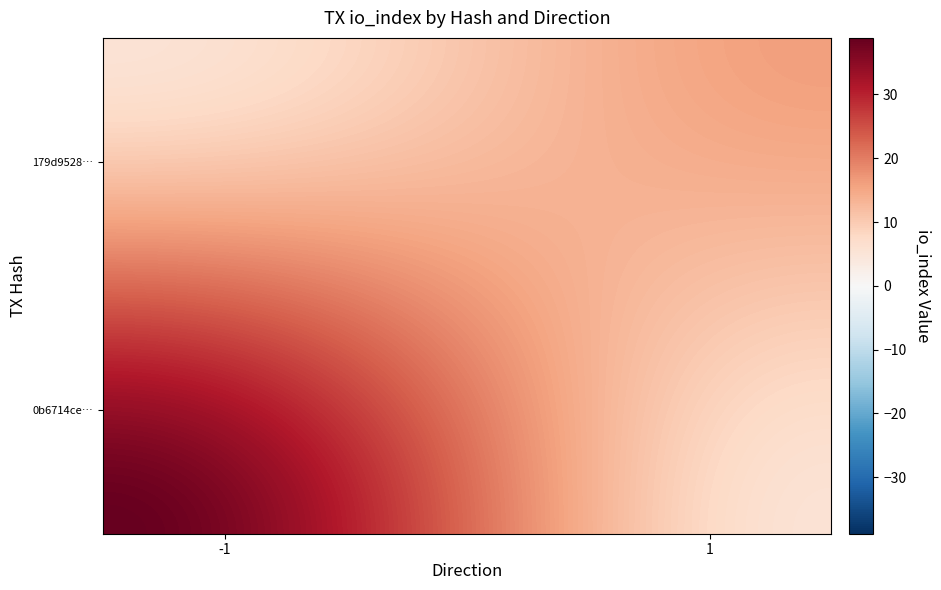

Reading right to left, list all the values displayed in this chart.

0b6714ce12b395161b56f16a8e240a715ef7e96: io_index=47	direction=-1
179d952875e2e686d3c727397c34ce8d04d4399: io_index=19	direction=1